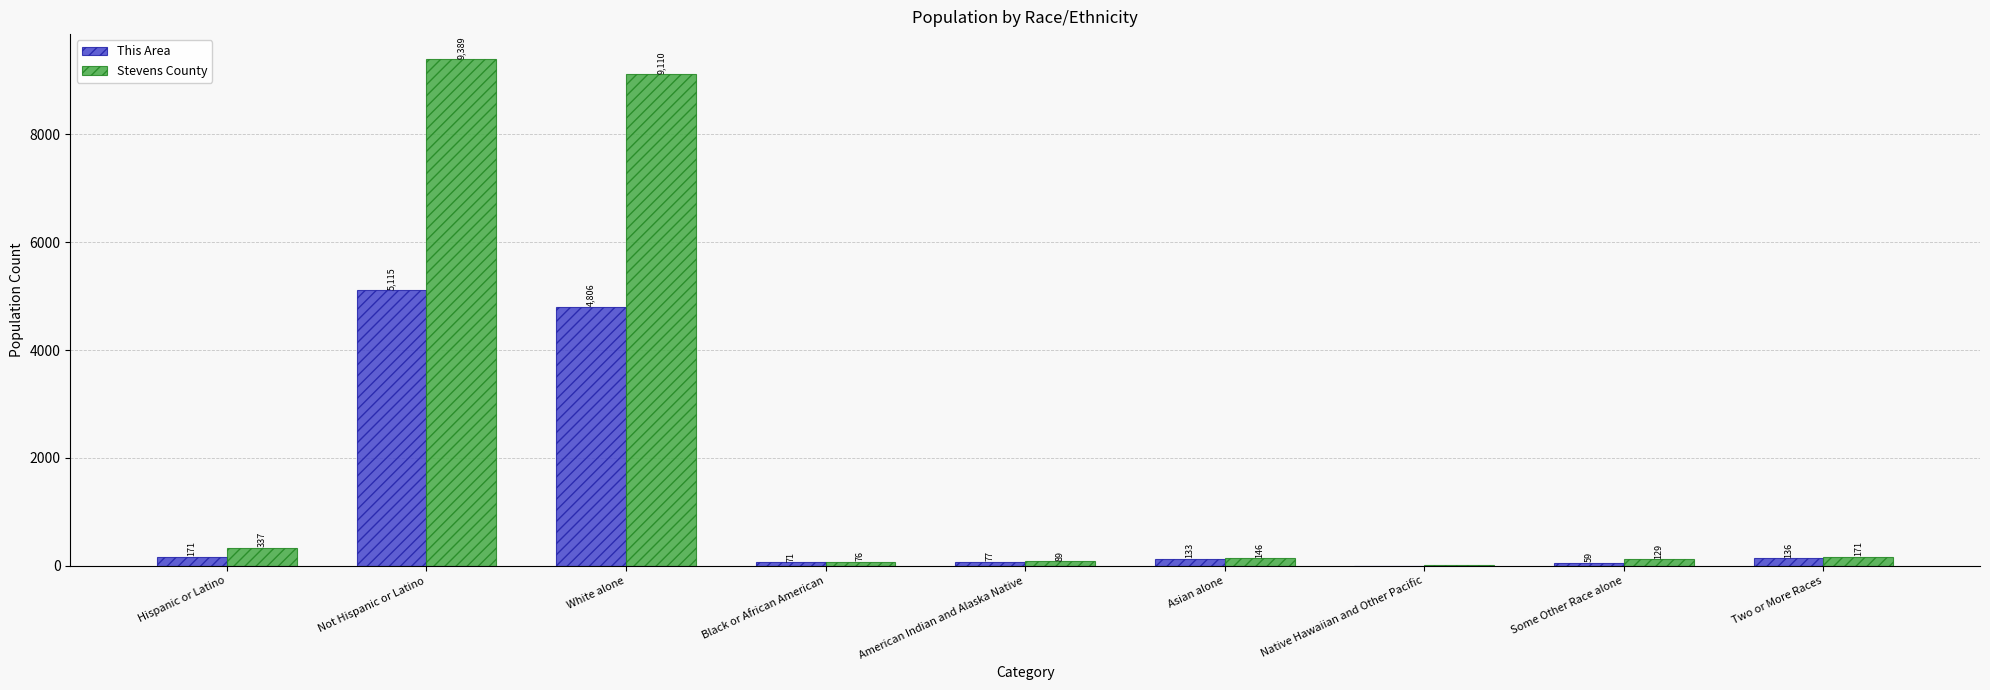

What is the sum of the Stevens County values at Native Hawaiian and Other Pacific and American Indian and Alaska Native?

94